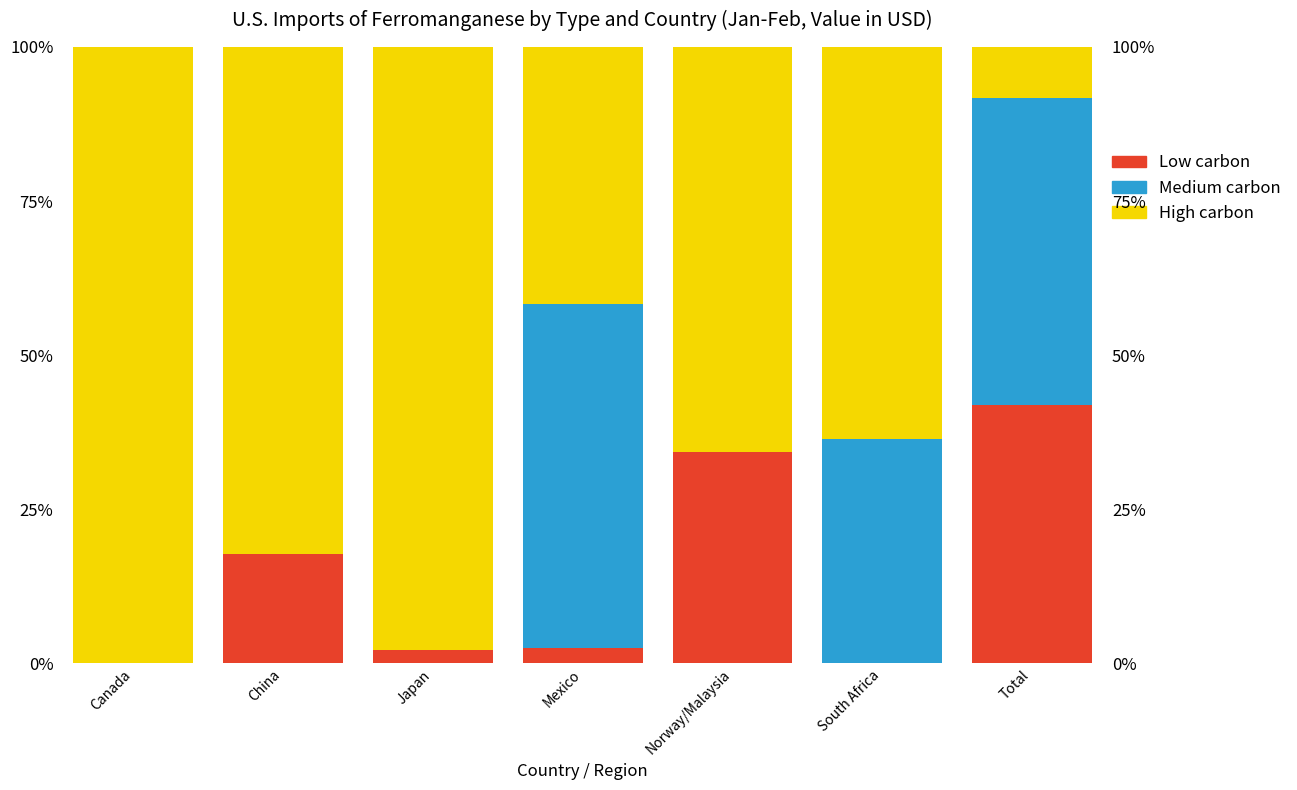

How many bars are there in each group?

3